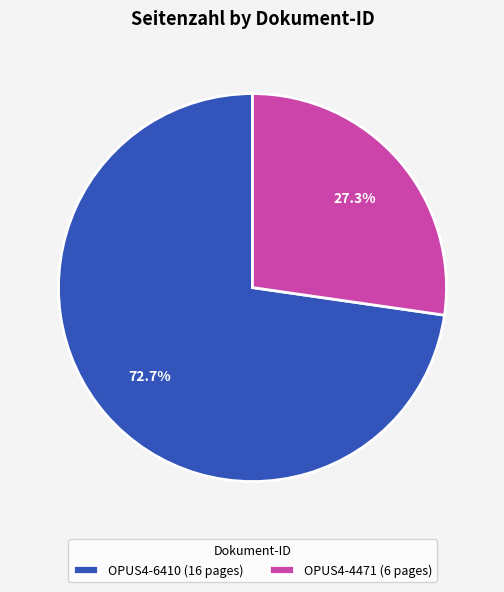

How many segments does this pie chart have?

2